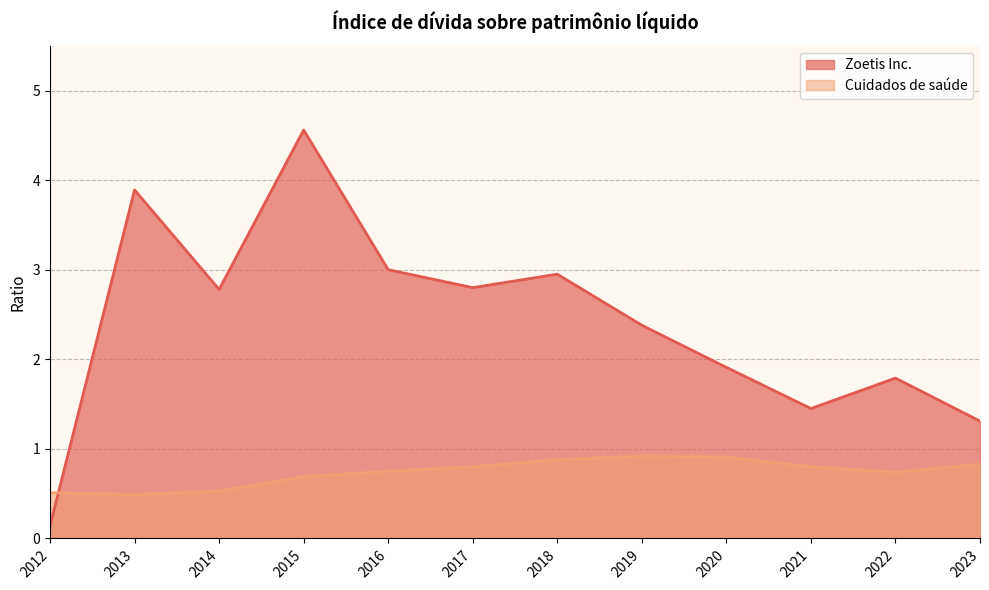

What is the sum of the Cuidados de saúde values at 2015 and 2016?

1.4